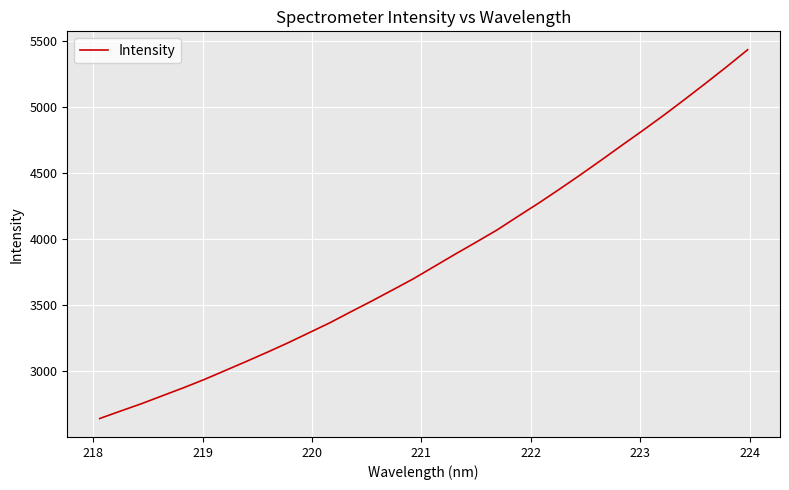

What is the greatest value displayed?

5436.7